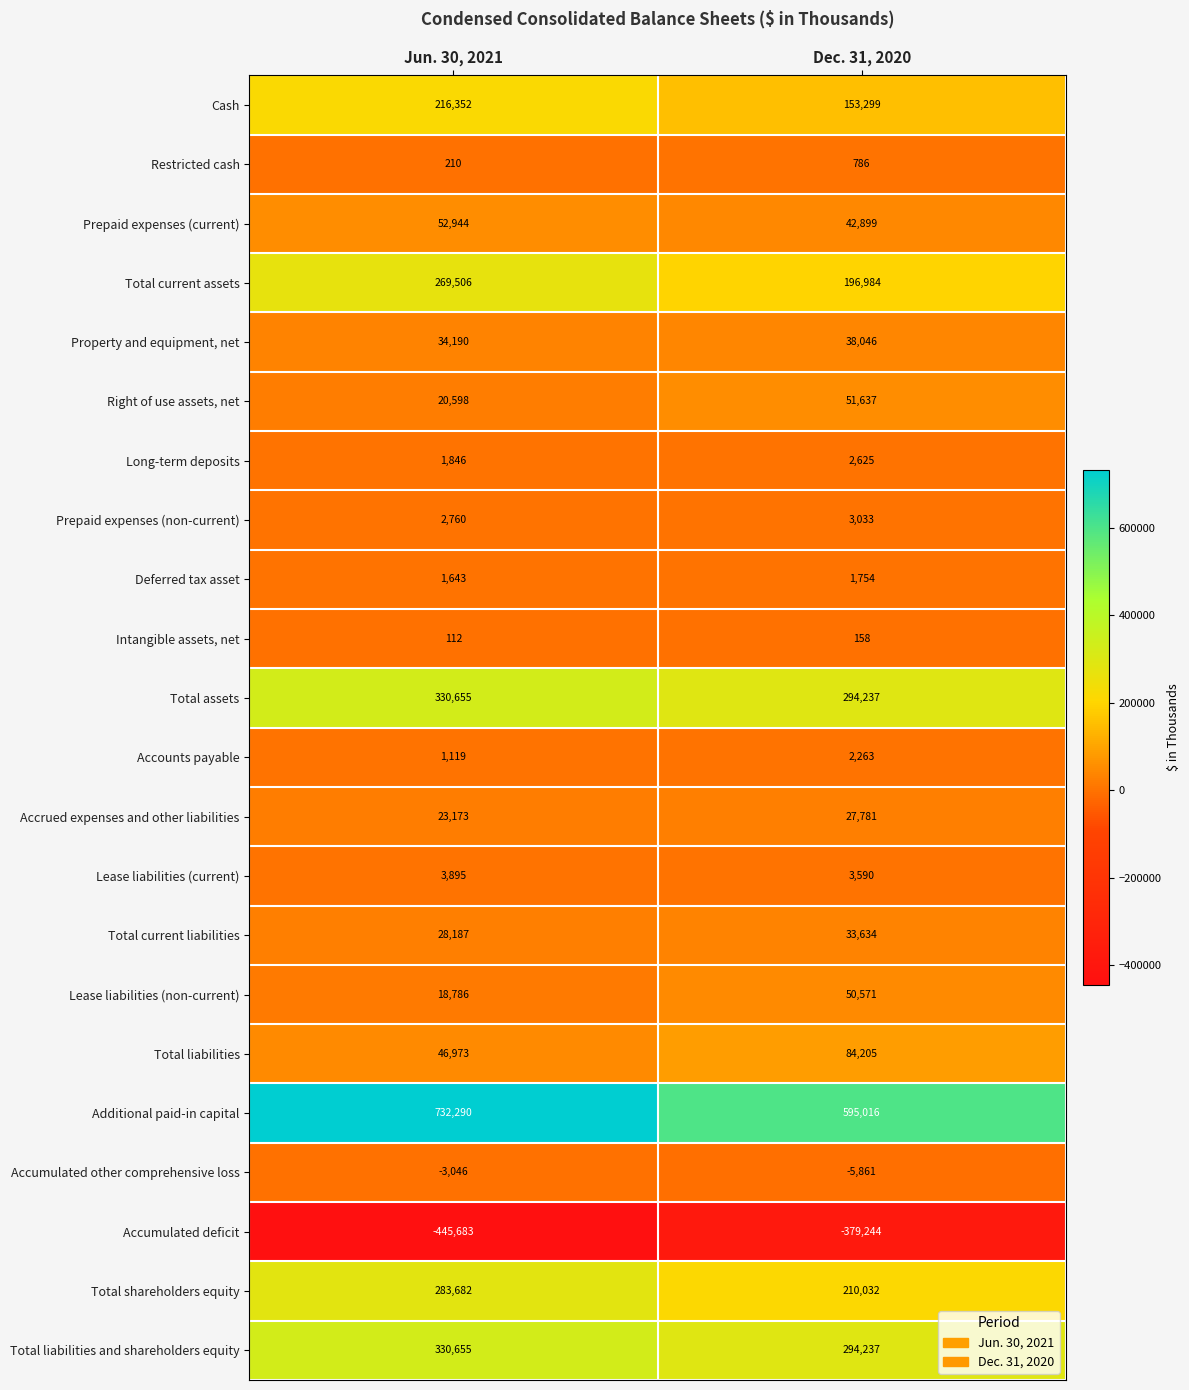

What is the difference between the Lease liabilities (current) values at Jun. 30, 2021 and Dec. 31, 2020?

305